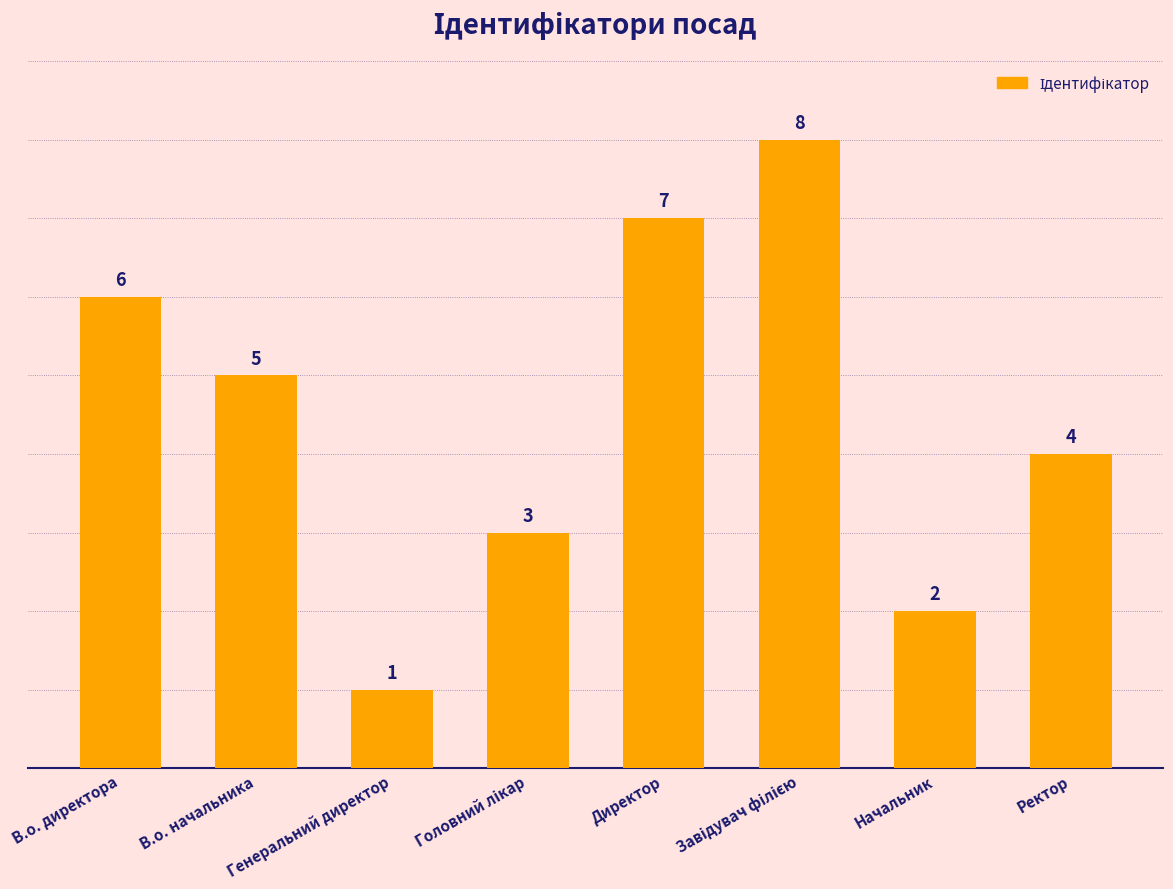

What is the label of the 8th bar from the left?

Ректор